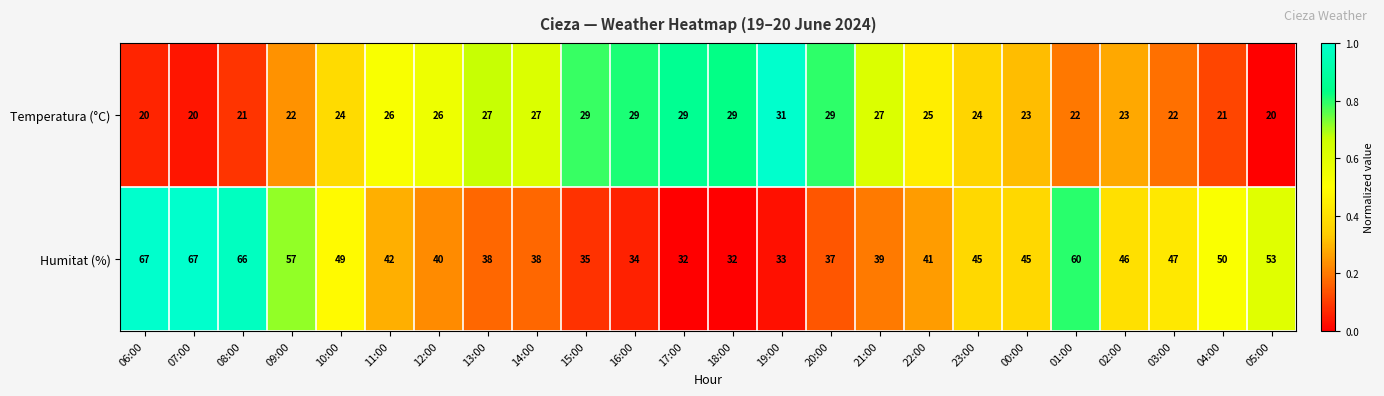

What is the sum of the Humitat (%) values at 10:00 and 17:00?

81